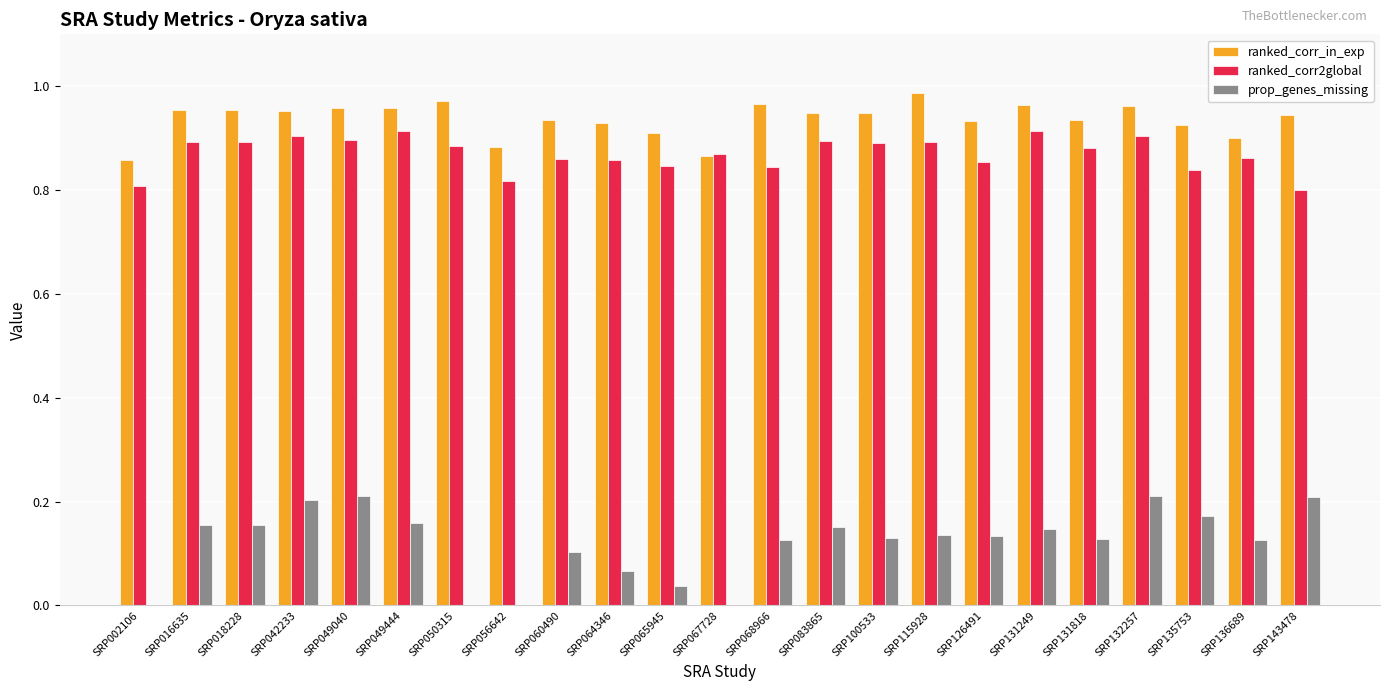

Between SRP050315 and SRP132257, which series saw the biggest shift?

prop_genes_missing